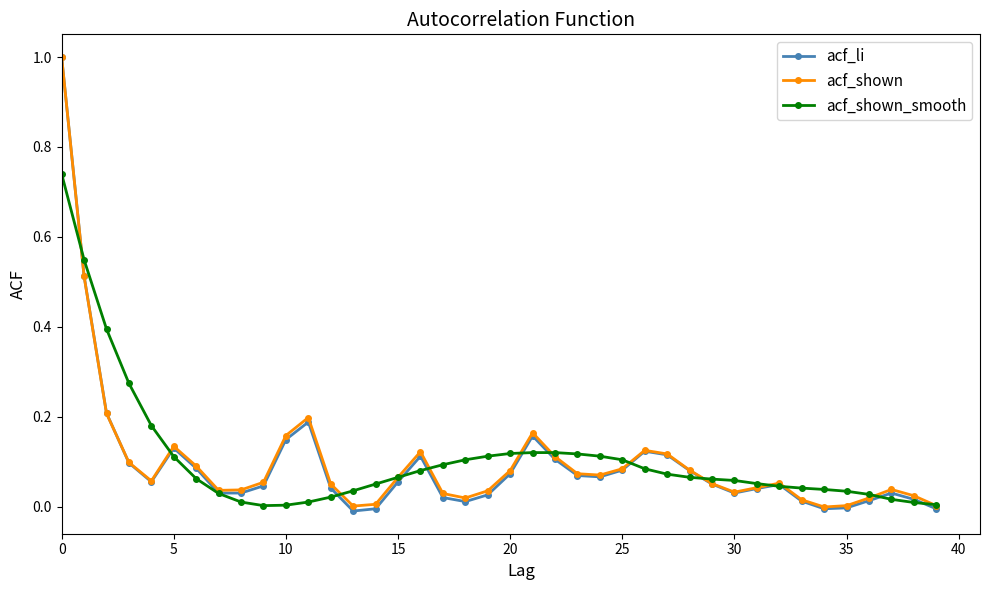

True or false: acf_shown has more than 0 interior local peaks.

True